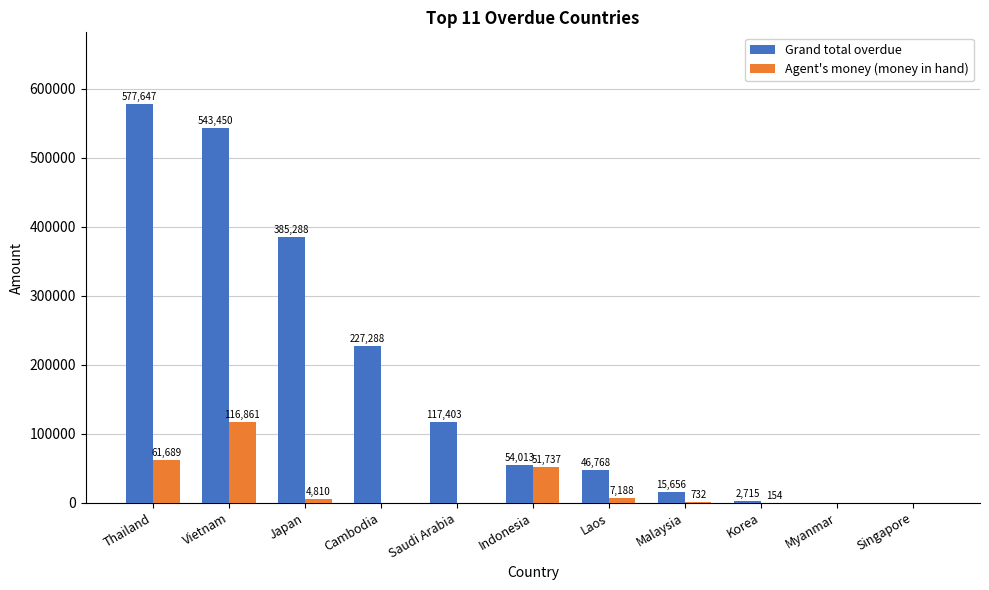

Between Cambodia and Laos, which series saw the biggest shift?

Grand total overdue